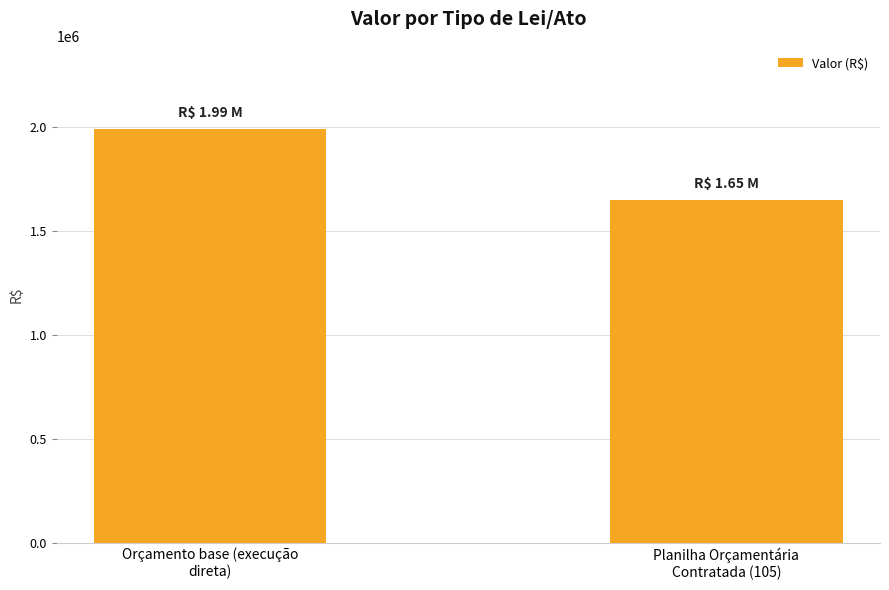

What is the approximate value at Orçamento base (execução
direta)?

1990335.2